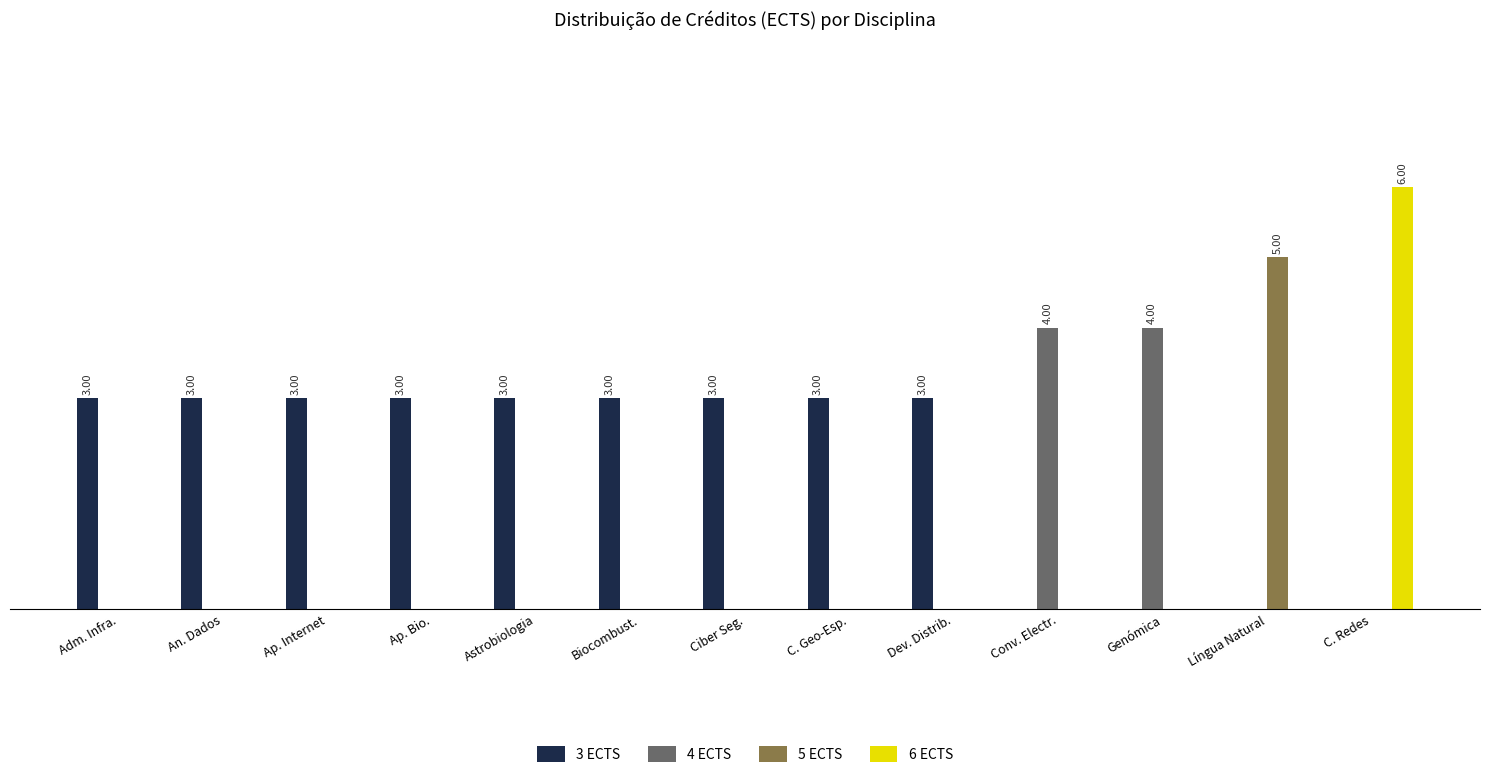

Between Língua Natural and C. Redes, which series saw the biggest shift?

6 ECTS